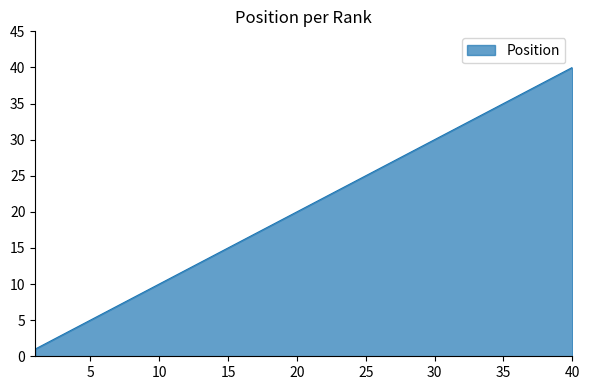

What is the maximum value shown in the chart?

40